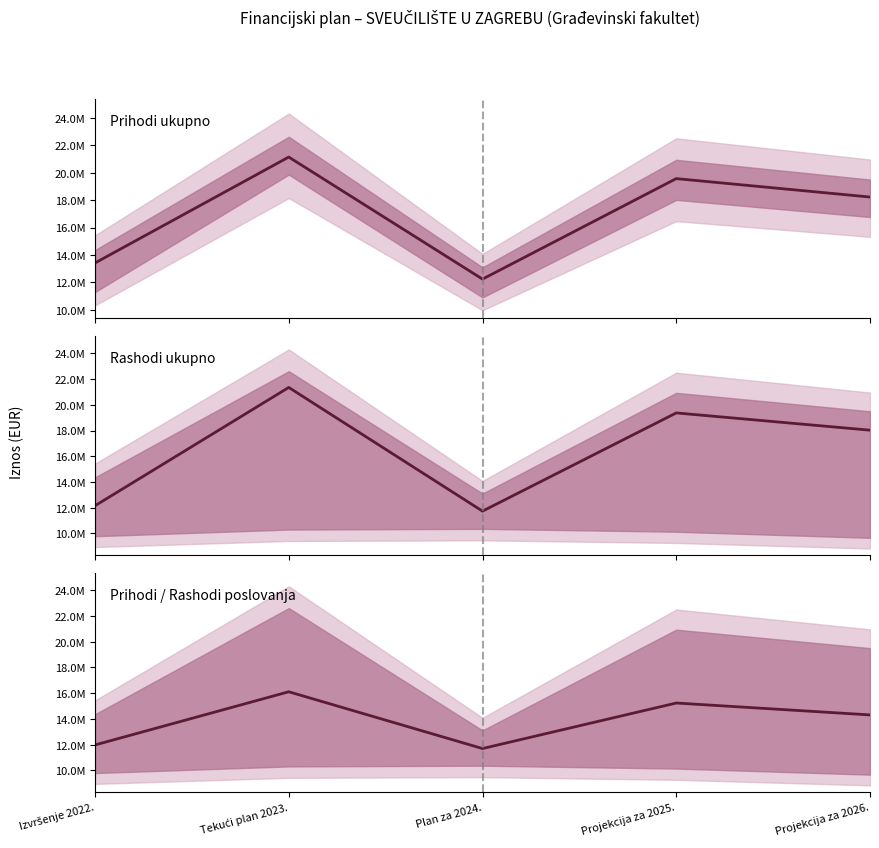

What is the approximate value of Prihodi / Rashodi poslovanja at Izvršenje 2022.?

11967551.5